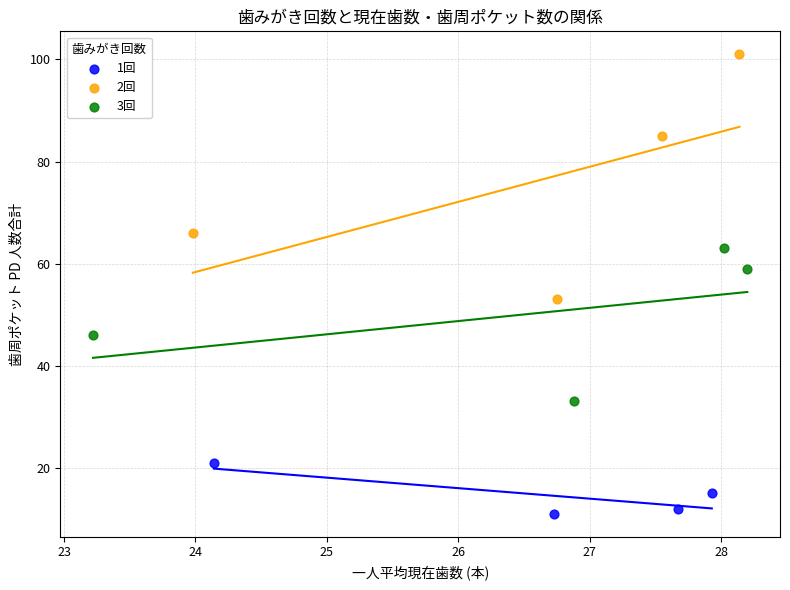

Which series contains the highest Y value?

2回